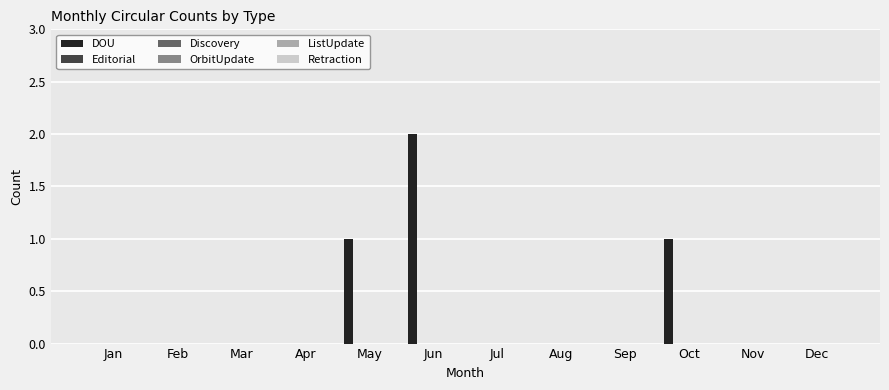

What is the sum of all values?

4